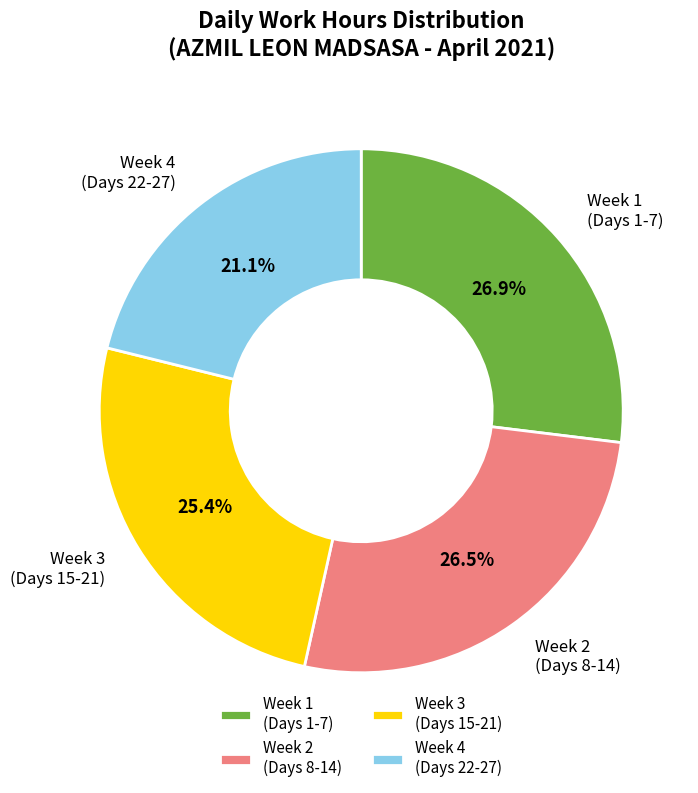

Is there any slice that represents more than half of the pie?

No